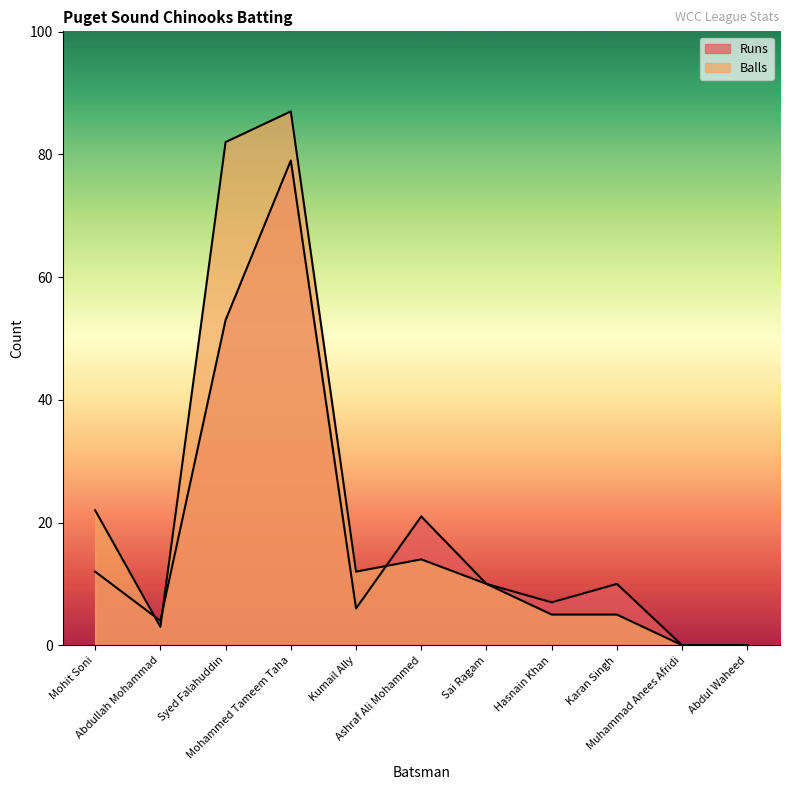

Reading left to right, transcribe all the data shown in this chart.

Runs: 12	4	53	79	6	21	10	7	10	0	0
Balls: 22	3	82	87	12	14	10	5	5	0	0